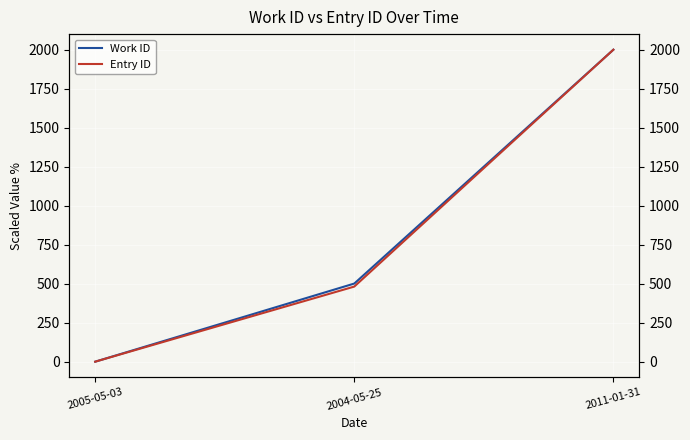

Does the chart display data point markers on the line(s)?

No